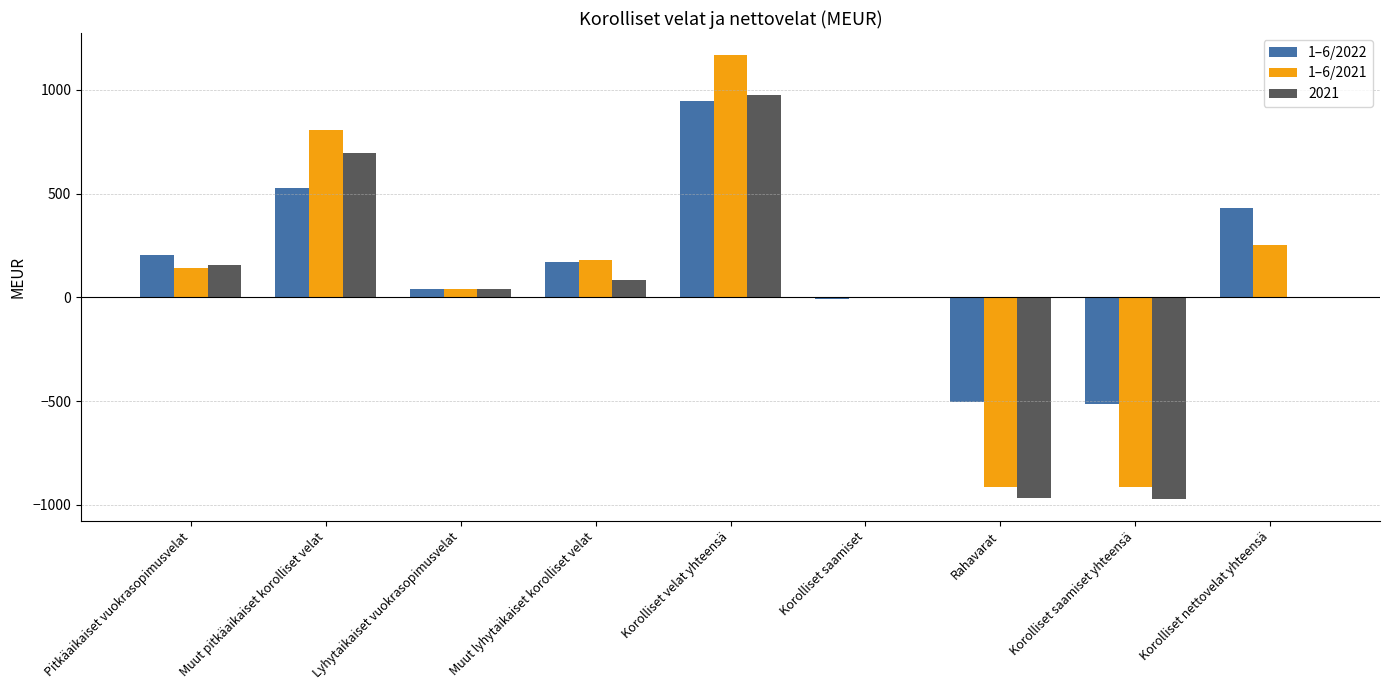

What is the sum of the 1–6/2021 values at Lyhytaikaiset vuokrasopimusvelat and Muut pitkäaikaiset korolliset velat?

846